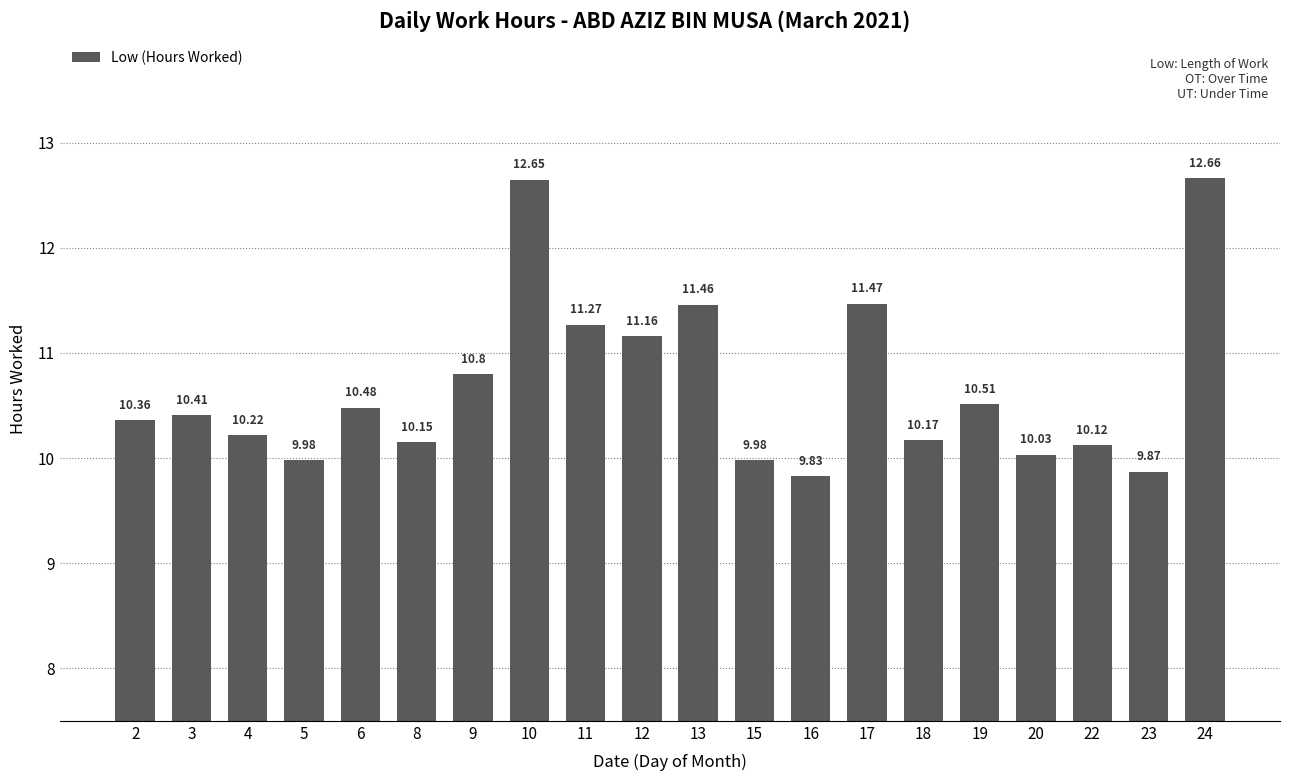

Does the chart contain stacked bars?

No